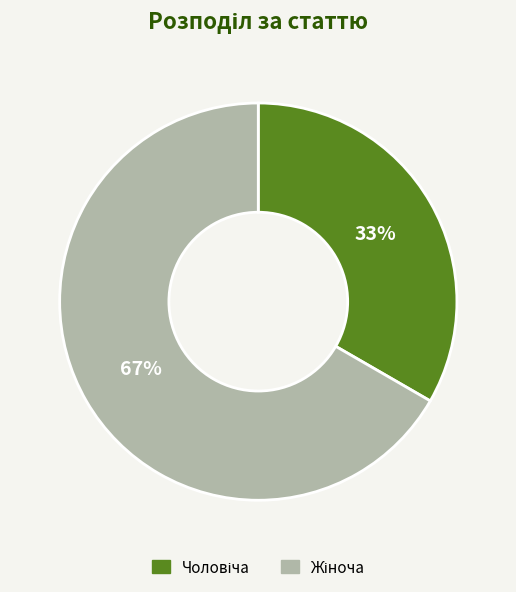

To the nearest percent, what is the average slice percentage?

50%